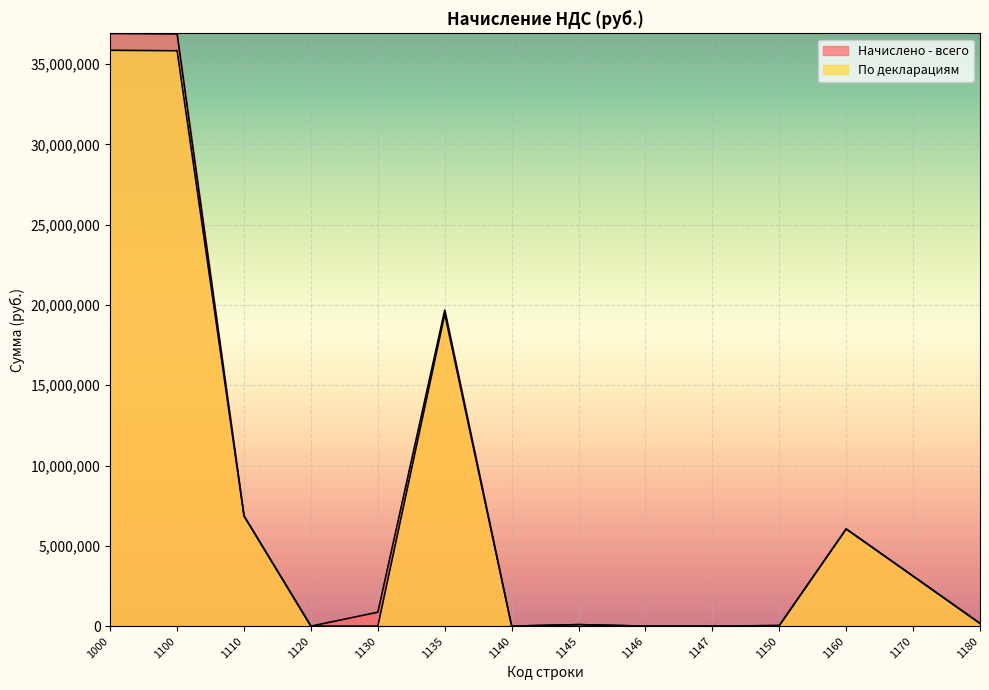

Reading left to right, what are all the values shown in this chart?

Начислено - всего: 36907451	36879092	6864070	-495	870103	19684897	6	91945	0	0	35682	6051647	3112200	169818
По декларациям: 35861716	35833565	6859139	639	0	19437549	0	95263	0	0	34724	6051997	3116137	169818